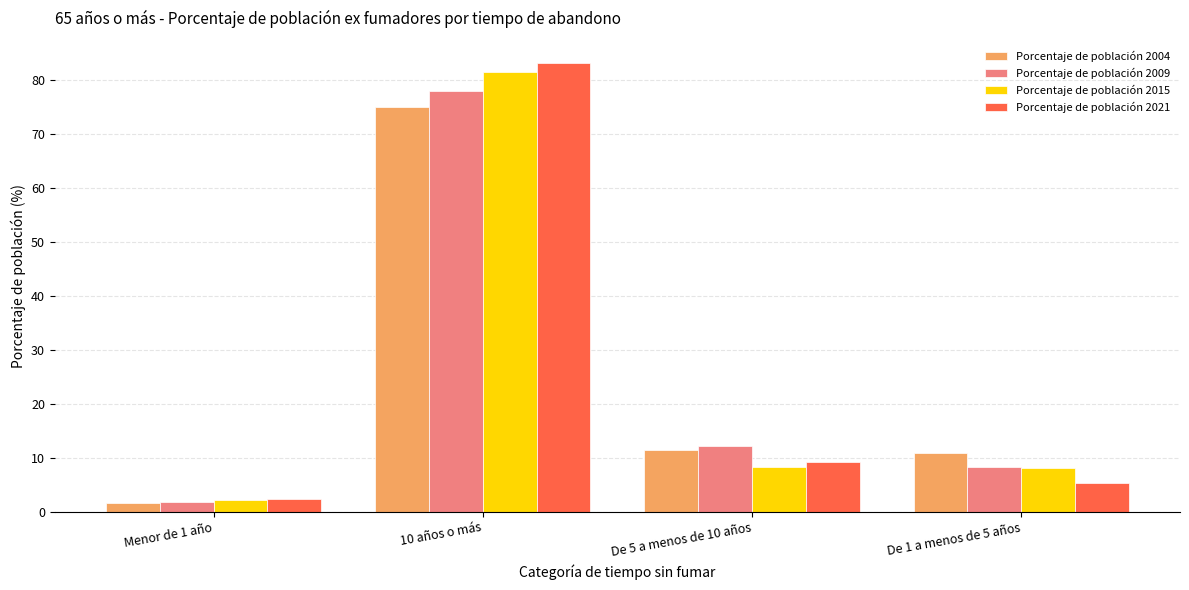

True or false: Porcentaje de población 2009 has a value of 21.7 at De 5 a menos de 10 años.

False